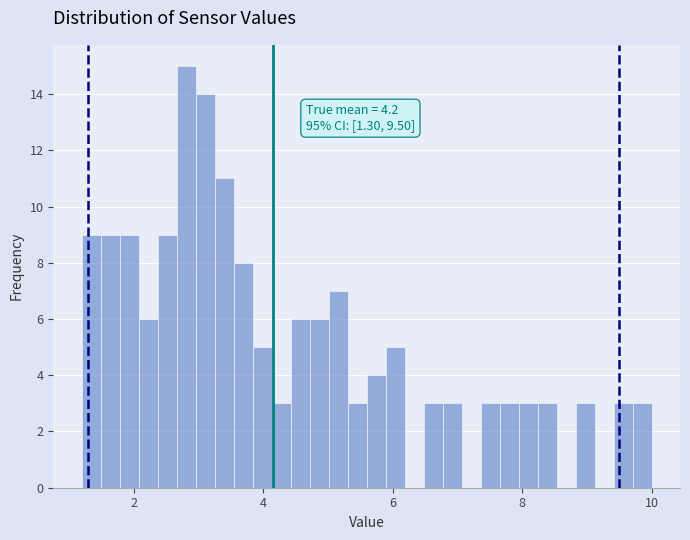

Around what value on the x-axis is the tallest bar? Give the approximate position of its centre, as read against the axis.

2.8